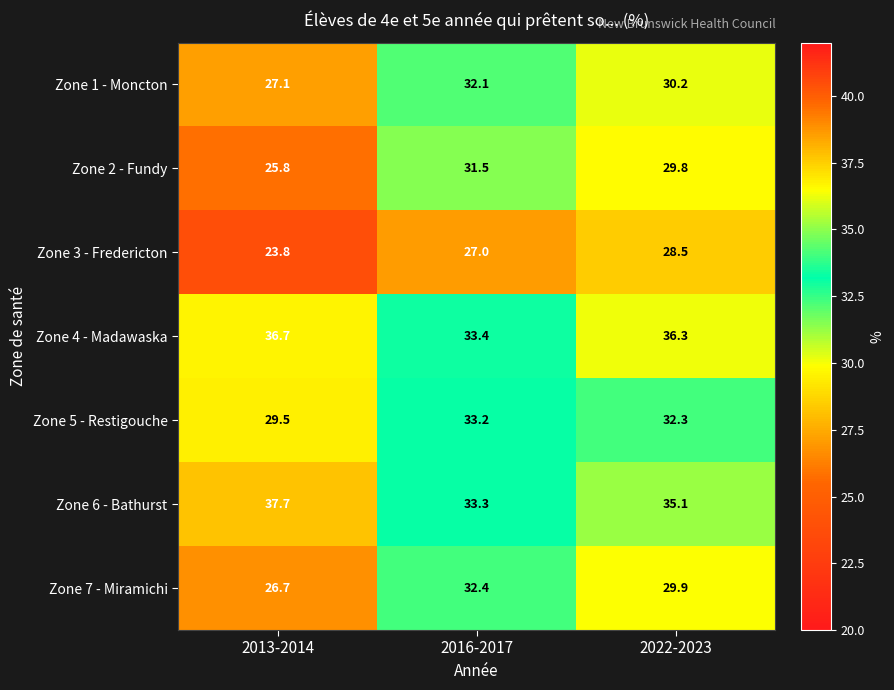

At which category is the sum across all series the highest?

2016-2017